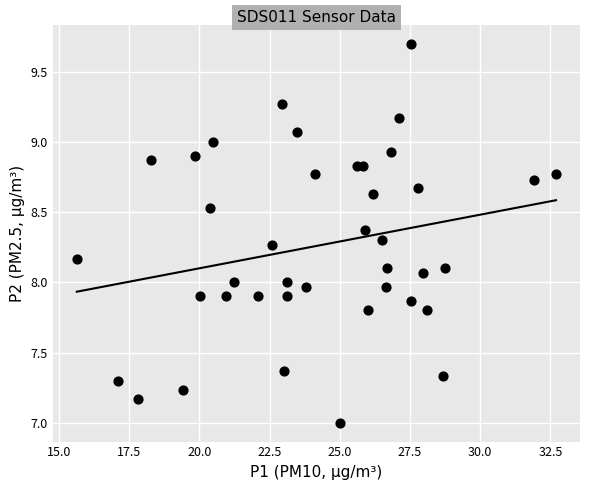

What is the range of X values (max minus min)?

17.1